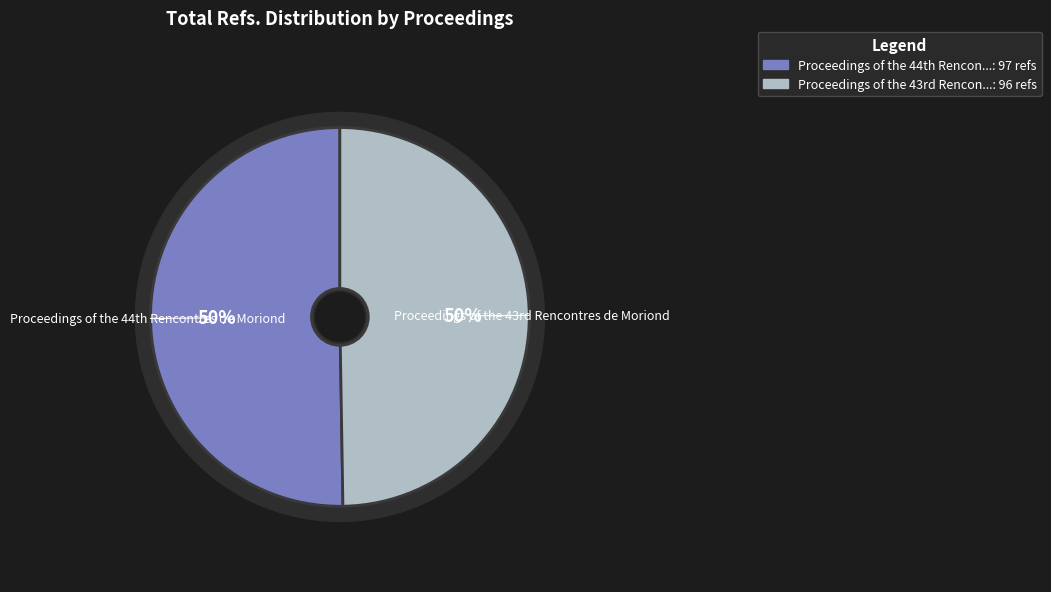

Does any single category account for the majority?

Yes